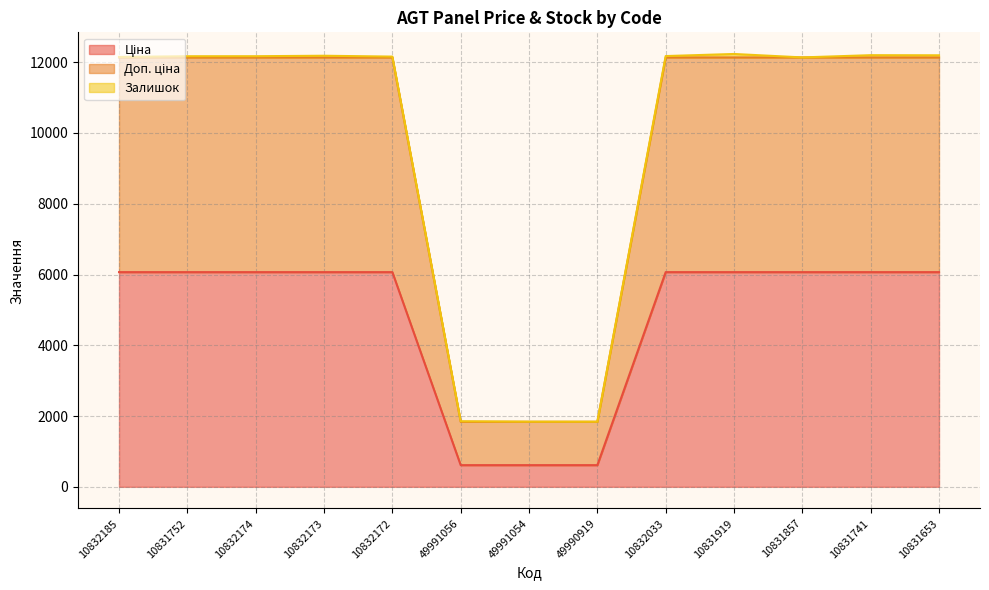

What position from the left is 10831857?

11